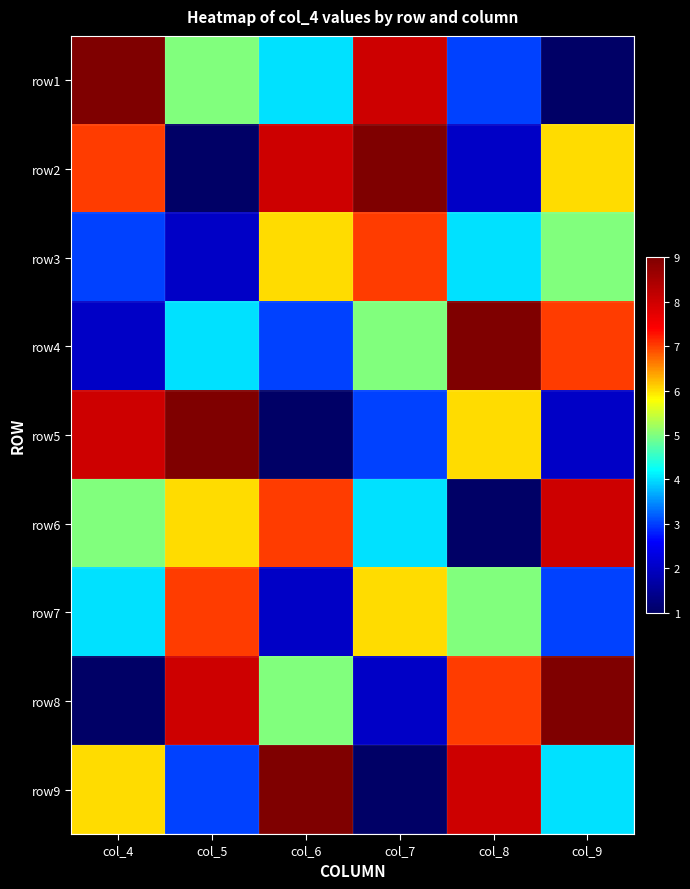

At which category is the sum across all series the highest?

col_4